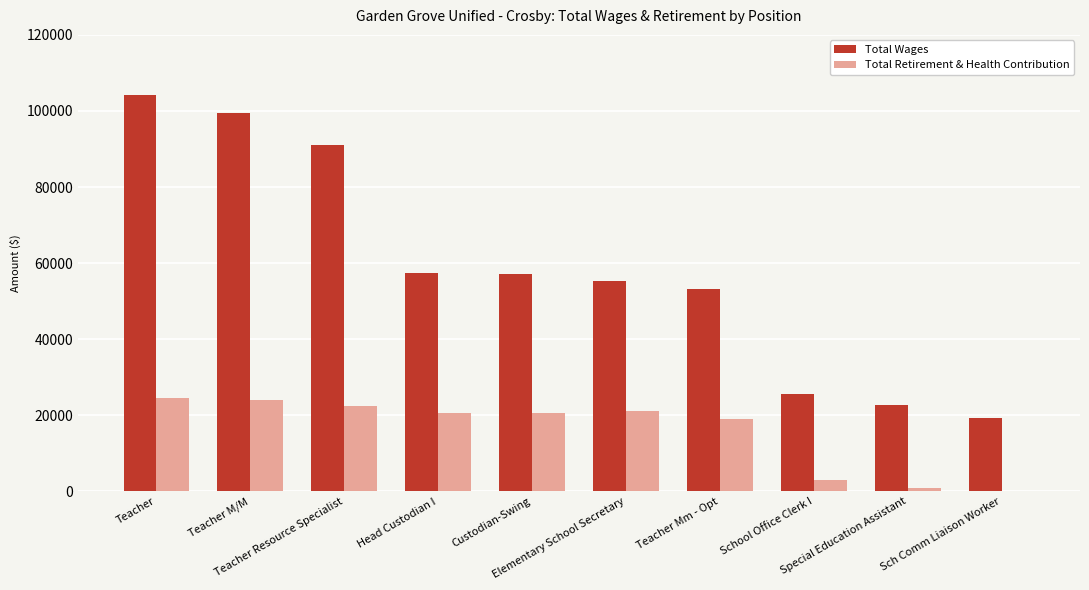

Which series has the largest total across all categories?

Total Wages